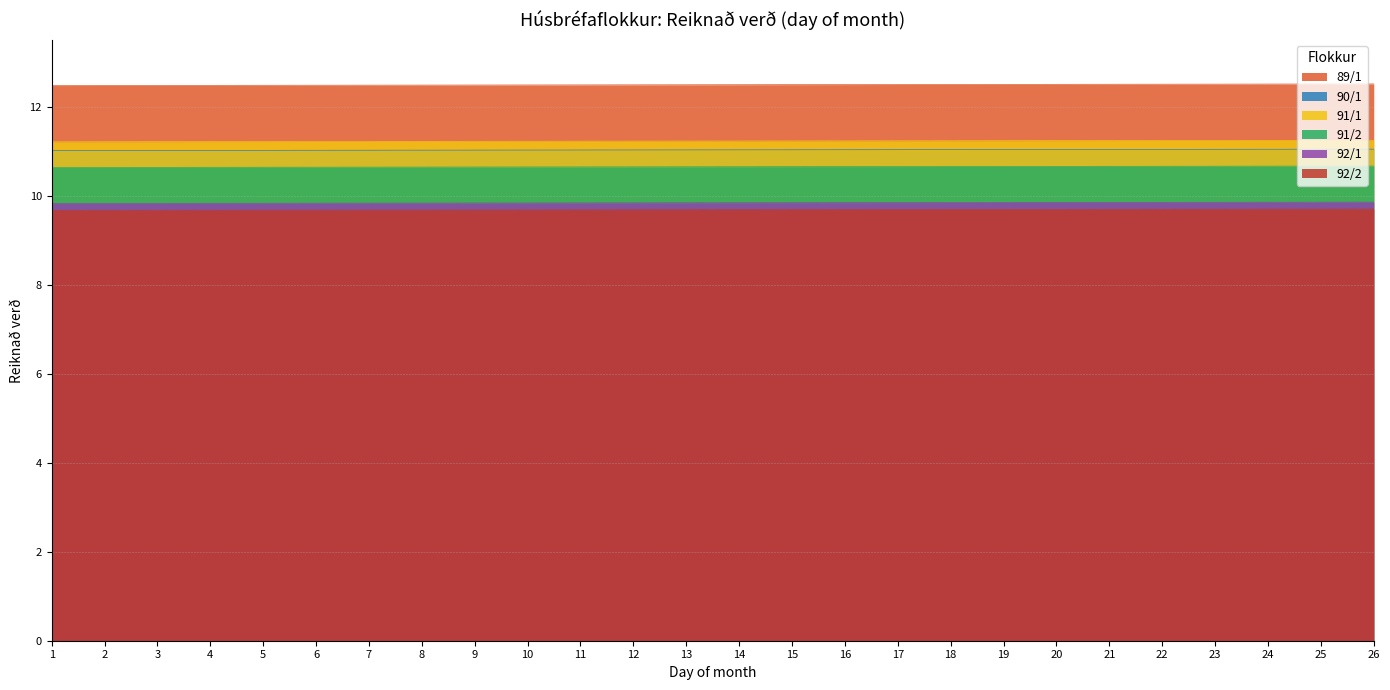

At 4, list the series in order from largest to smallest.

89/1, 91/1, 90/1, 91/2, 92/1, 92/2